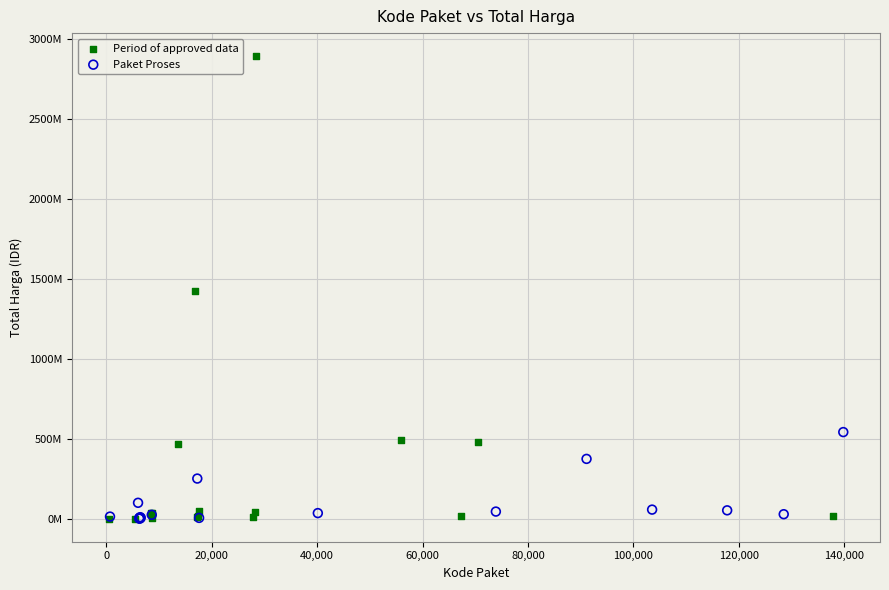

Which series contains the highest Y value?

Period of approved data